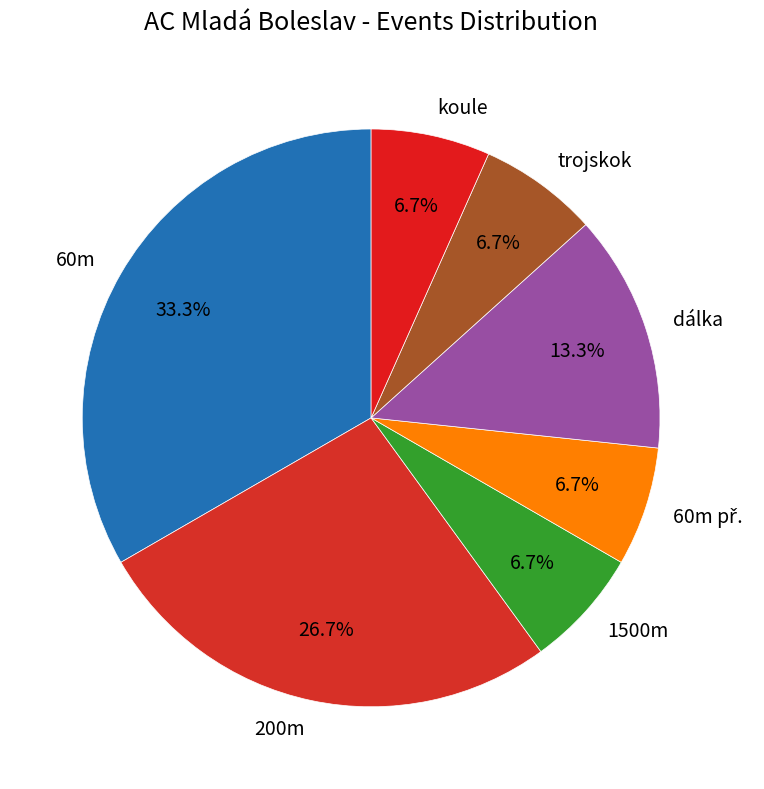

To the nearest percent, what is the combined percentage of koule and trojskok?

13%